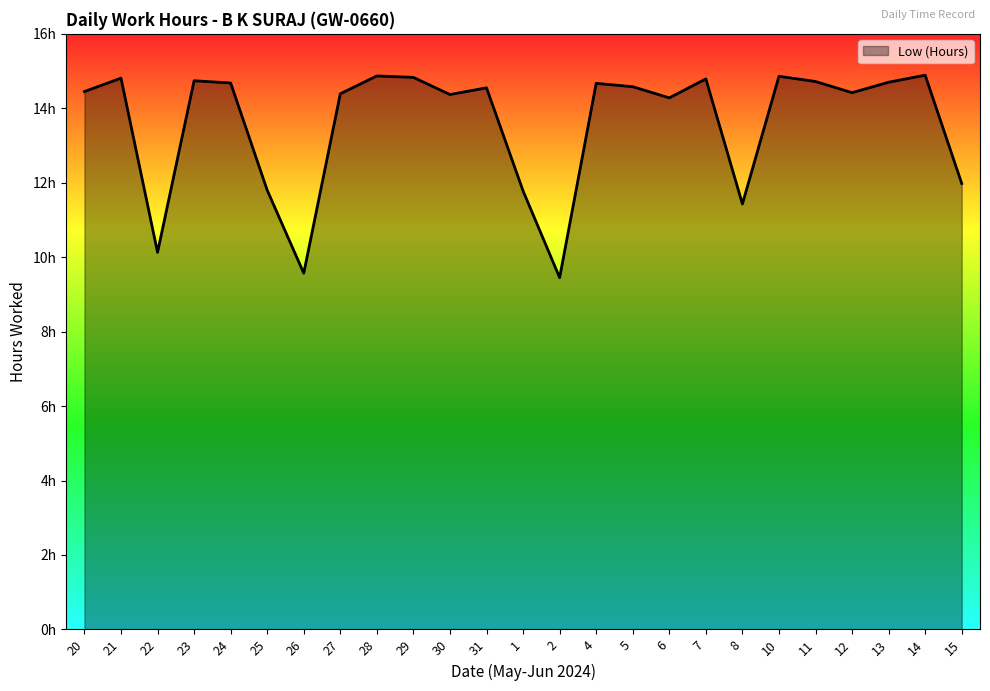

Is this an area chart (filled region under the line)?

Yes